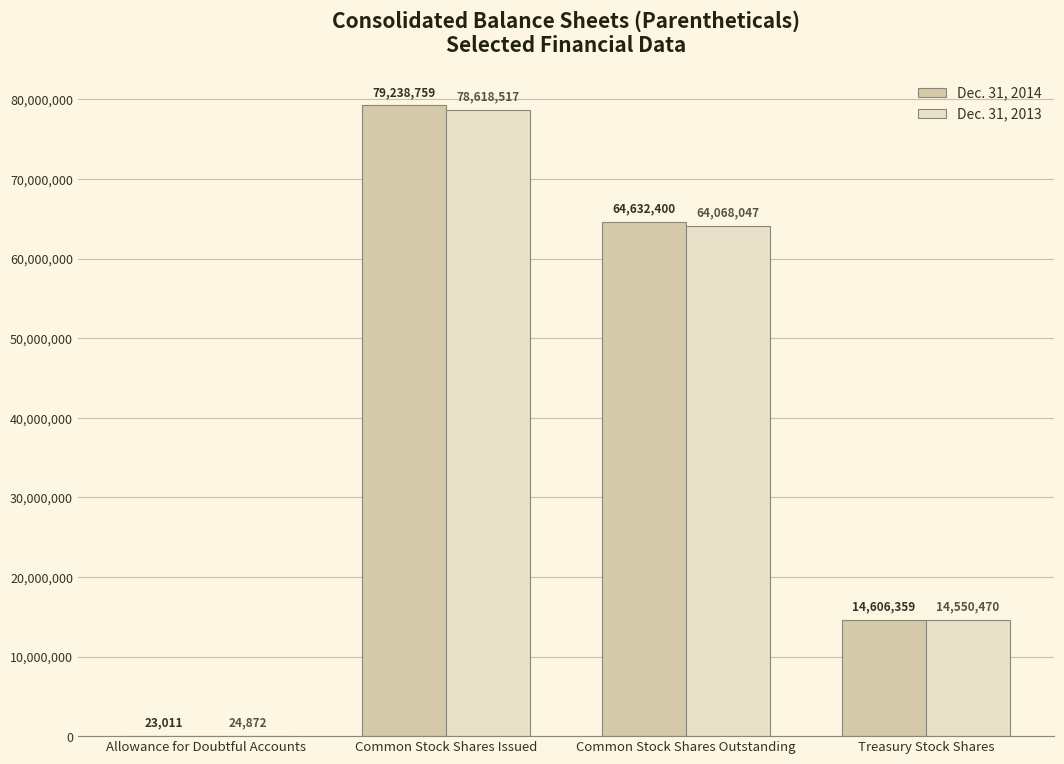

What is the sum of the Dec. 31, 2013 values at Treasury Stock Shares and Common Stock Shares Outstanding?

78618517